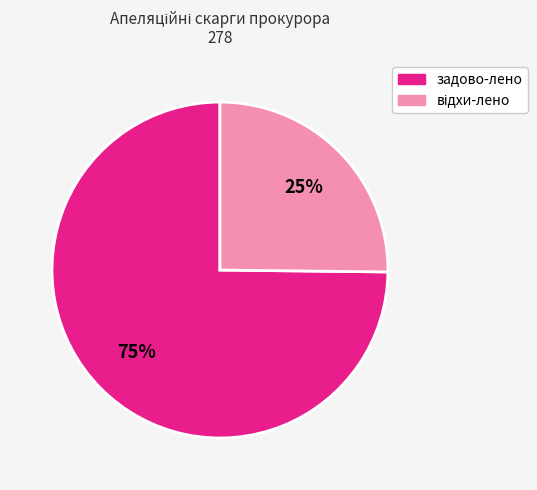

Which slice is the largest?

задово-лено